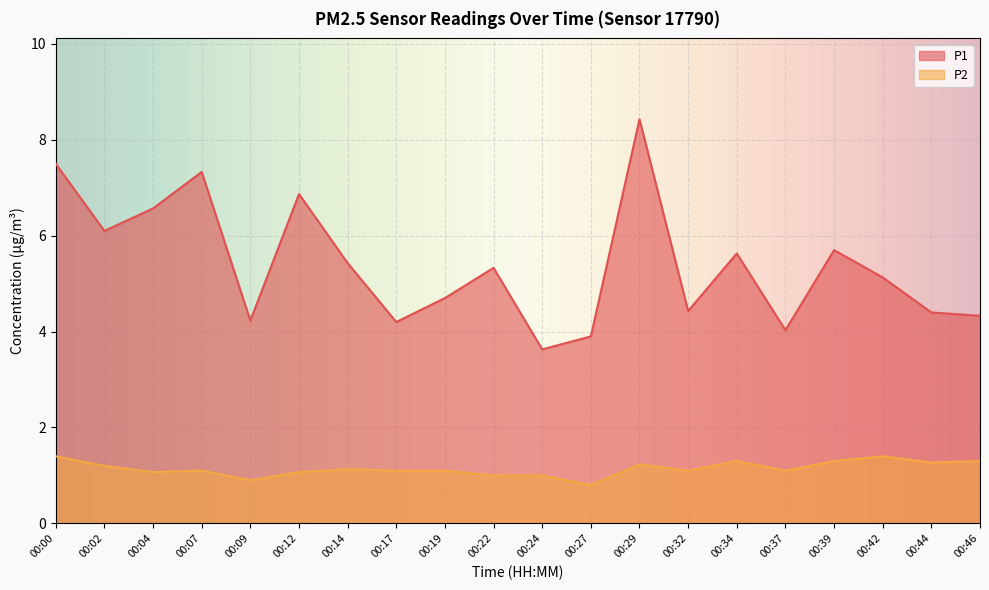

What is the spread (max minus min) of values at 00:37?

2.9